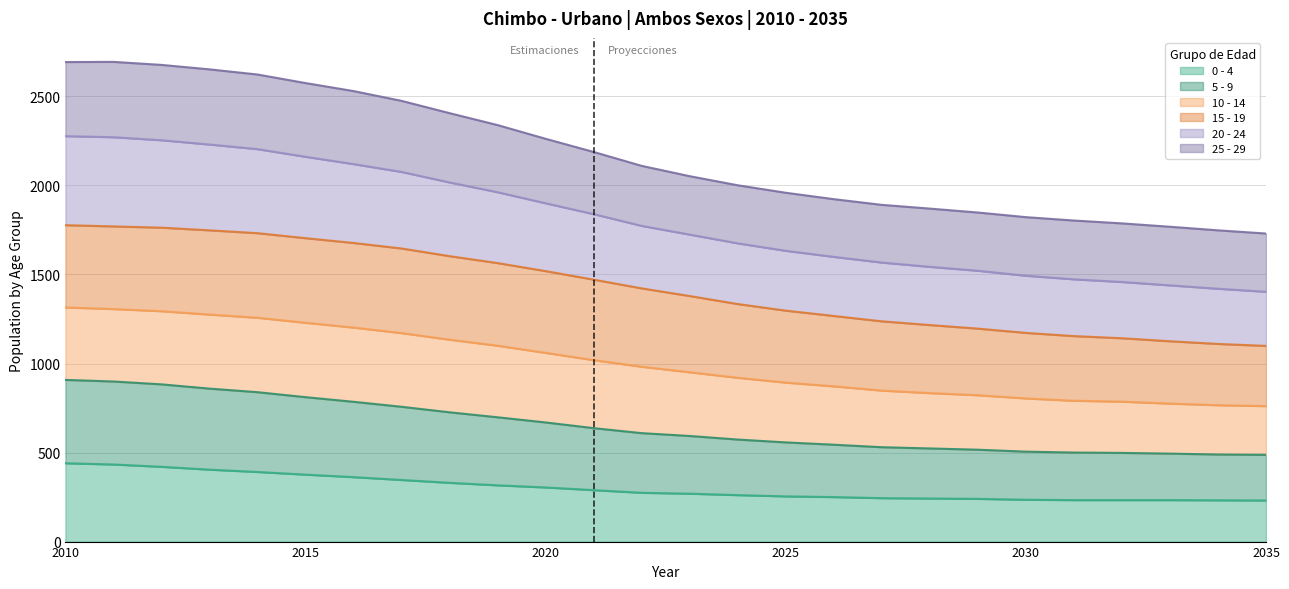

True or false: 0 - 4 has a value of 440 at 2010.

True